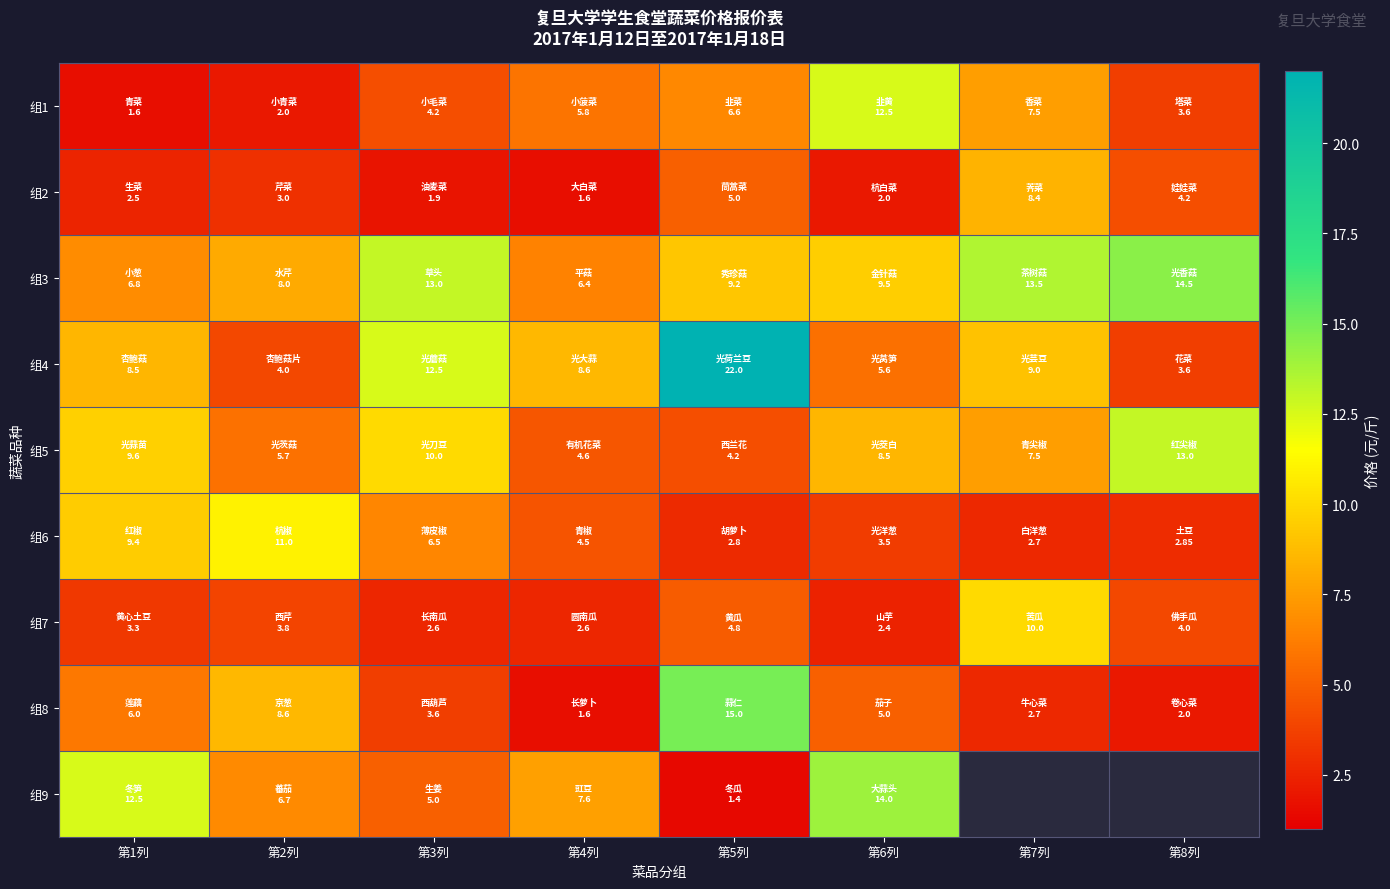

Where is 组4 nearest to the value 12?

第3列